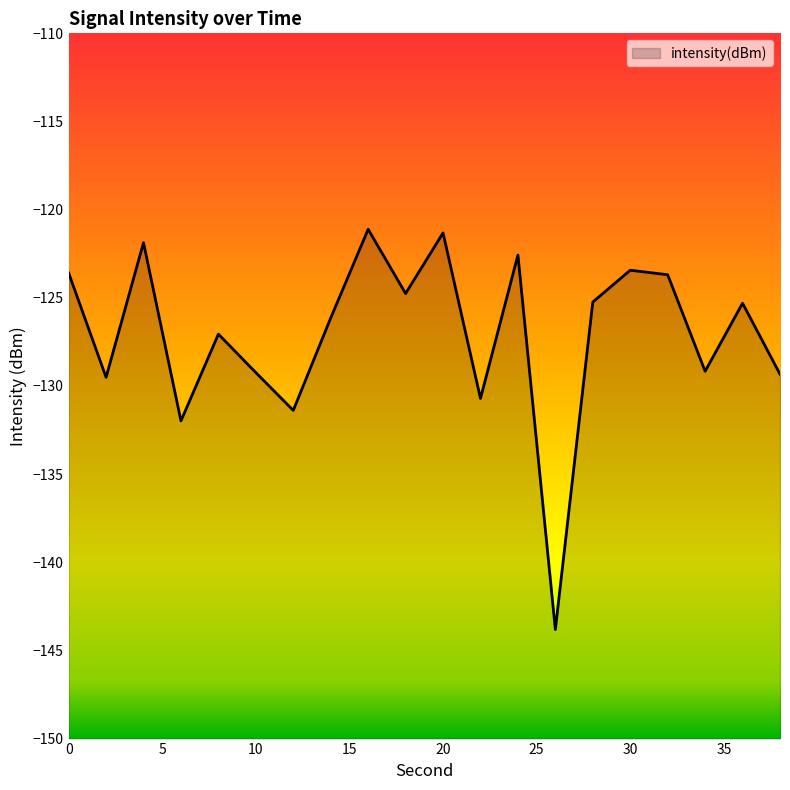

At which category does the chart reach its minimum across all series?

26